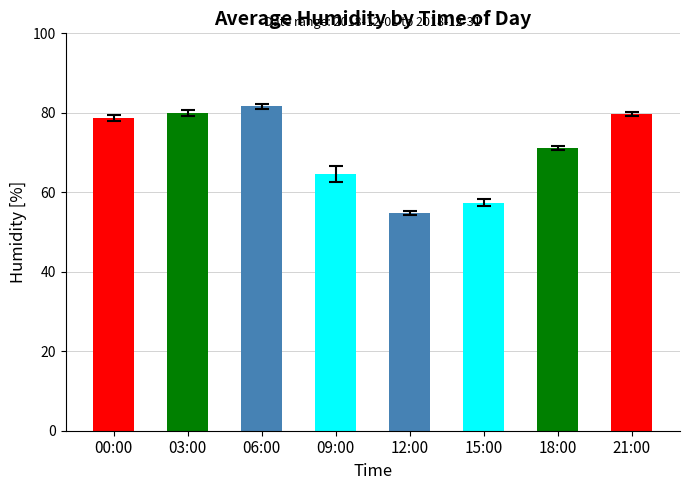

Between 12:00 and 06:00, which is larger?

06:00